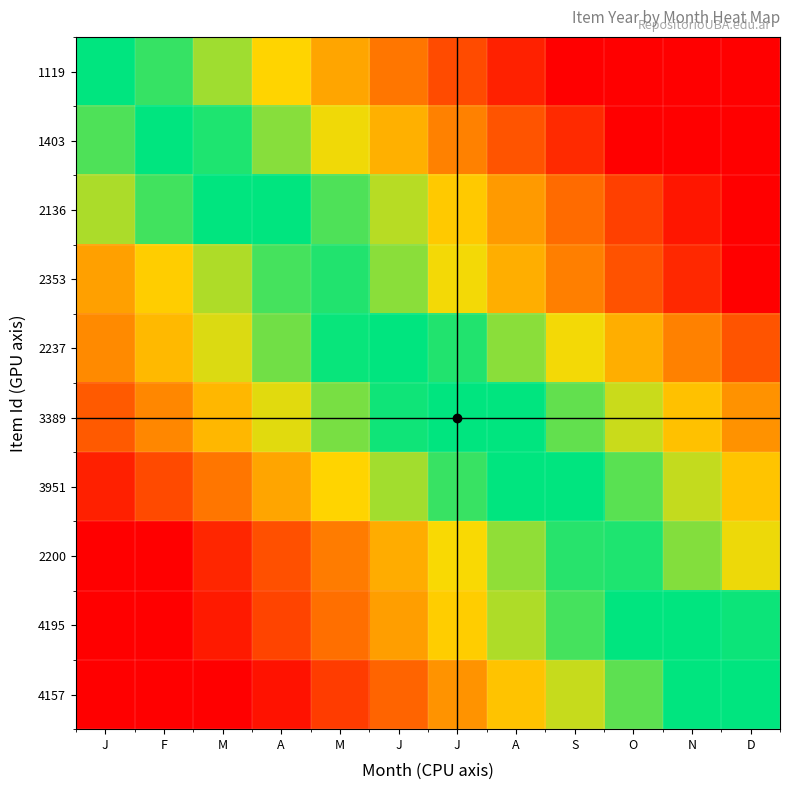

Which has a higher value, M or A?

M